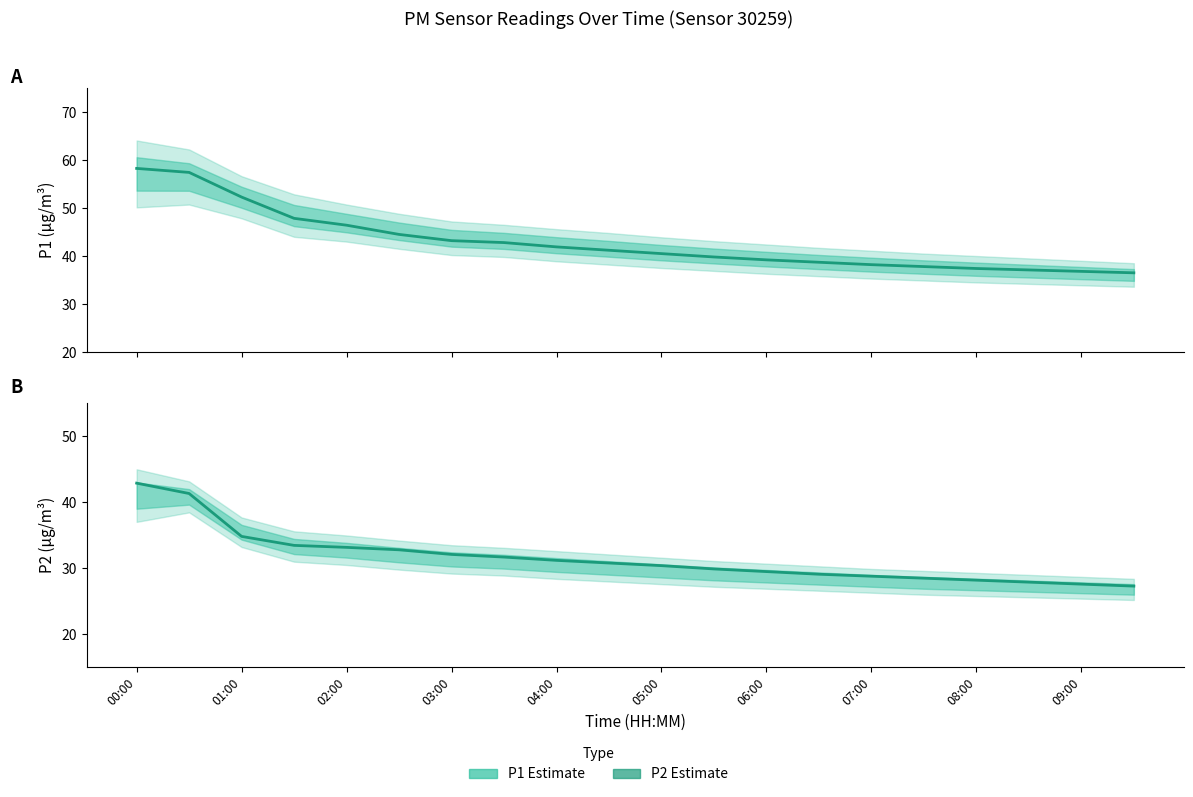

Read the P2 (Estimate) value at 11.

29.9